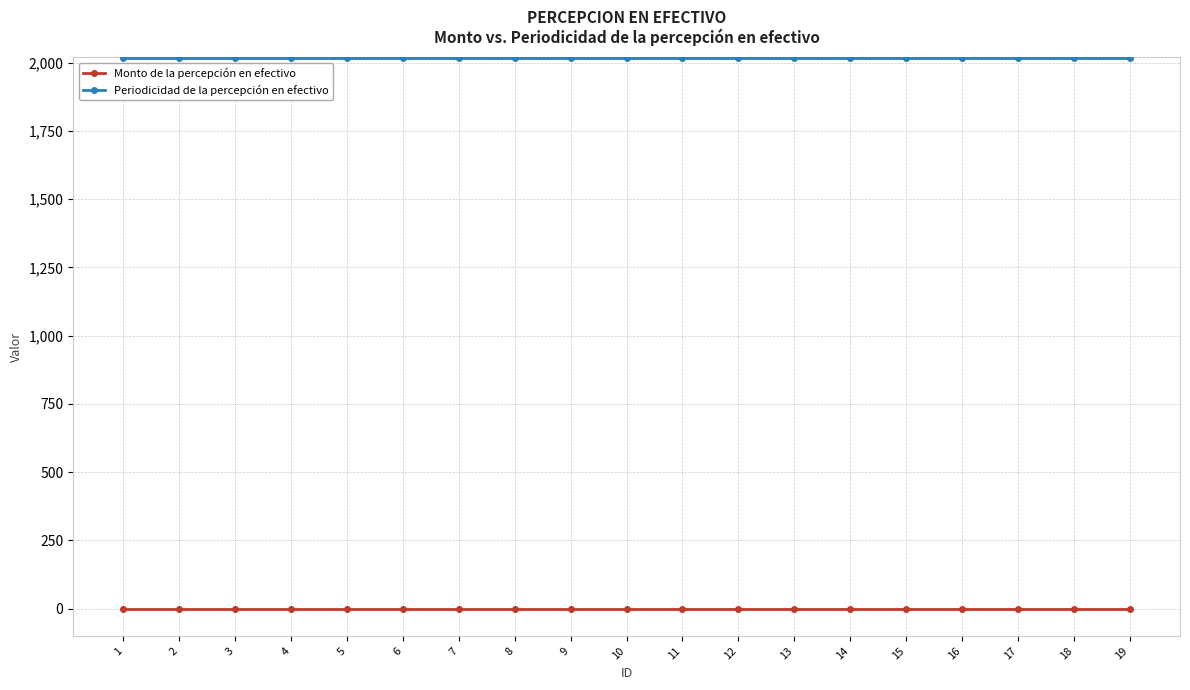

What is the value of the Periodicidad de la percepción en efectivo point at the 9th from the left?

2017